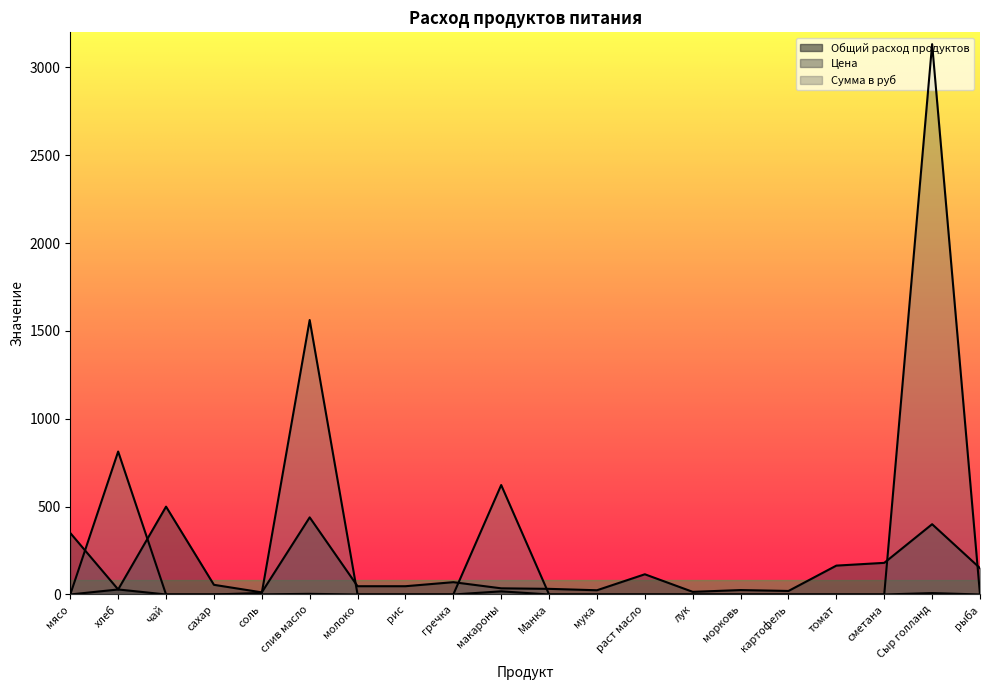

Where do Сумма в руб and Цена first cross each other?

мясо and хлеб